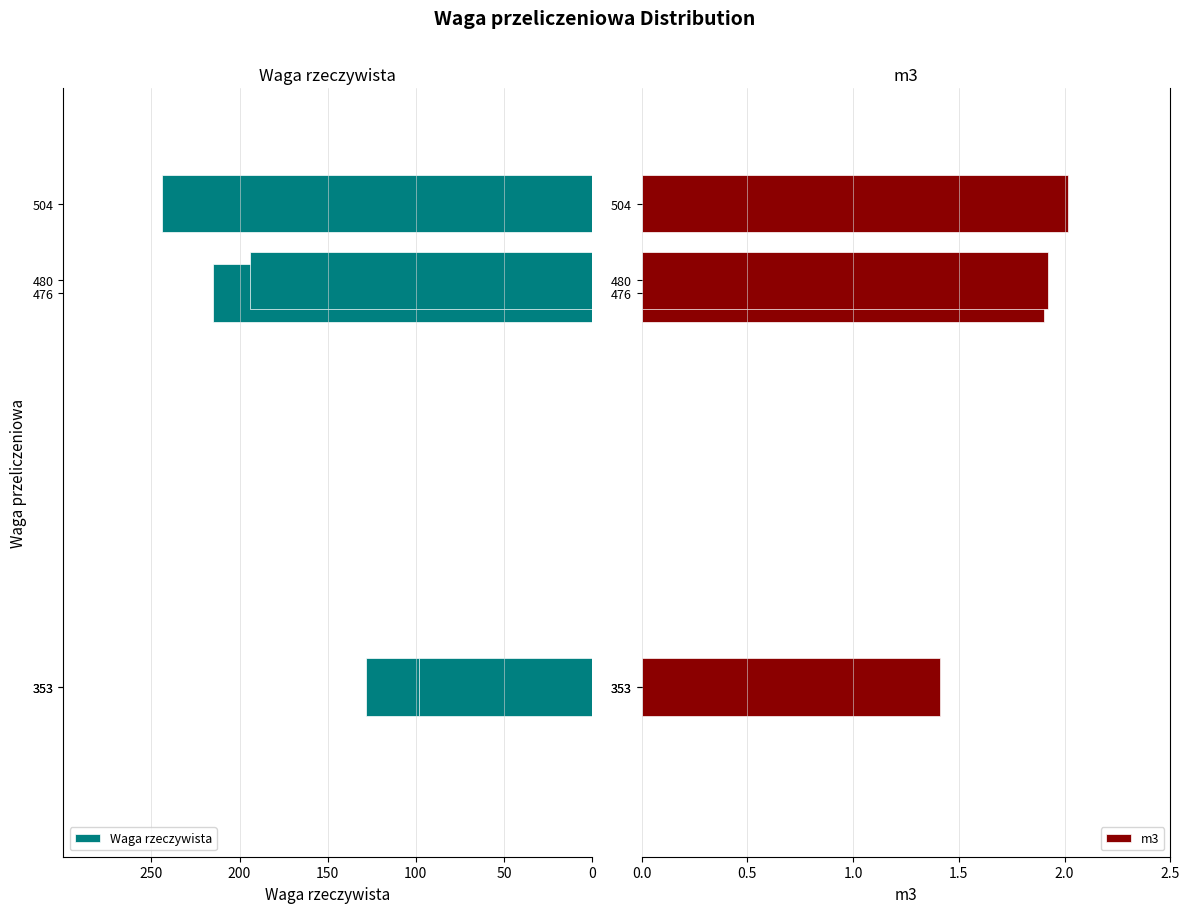

What is the greatest value displayed?

2.0